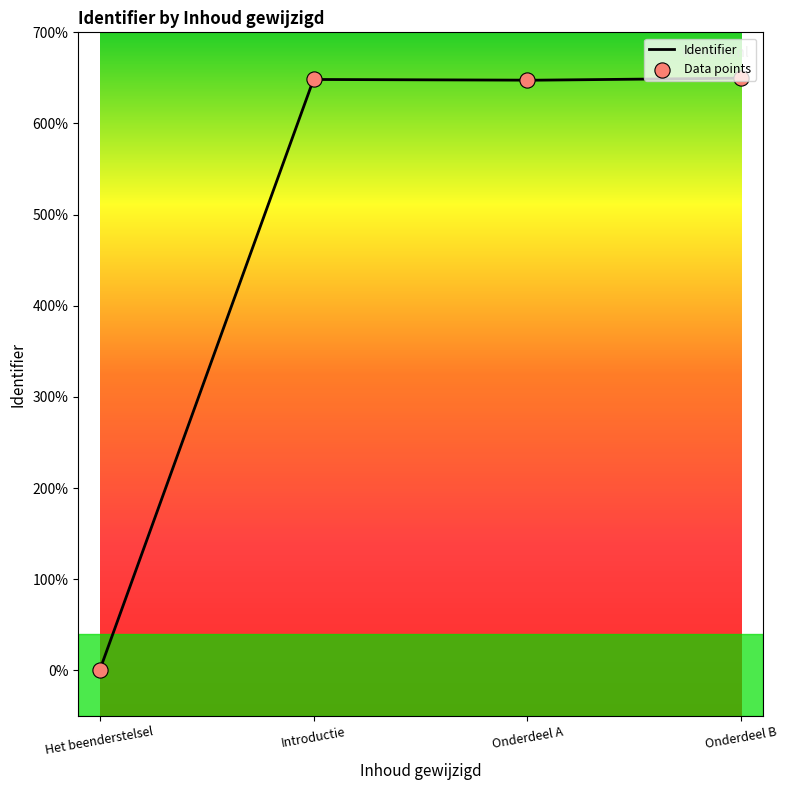

What is the change in value from Het beenderstelsel to Introductie?

+6482874